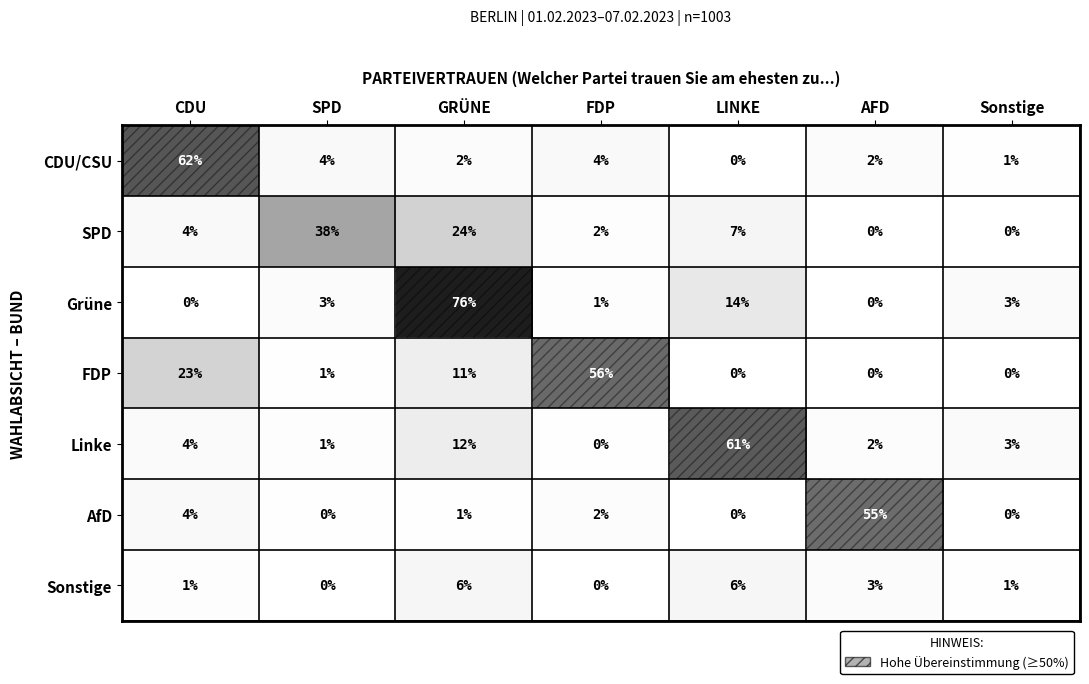

What is the spread (max minus min) of values at AFD?

55